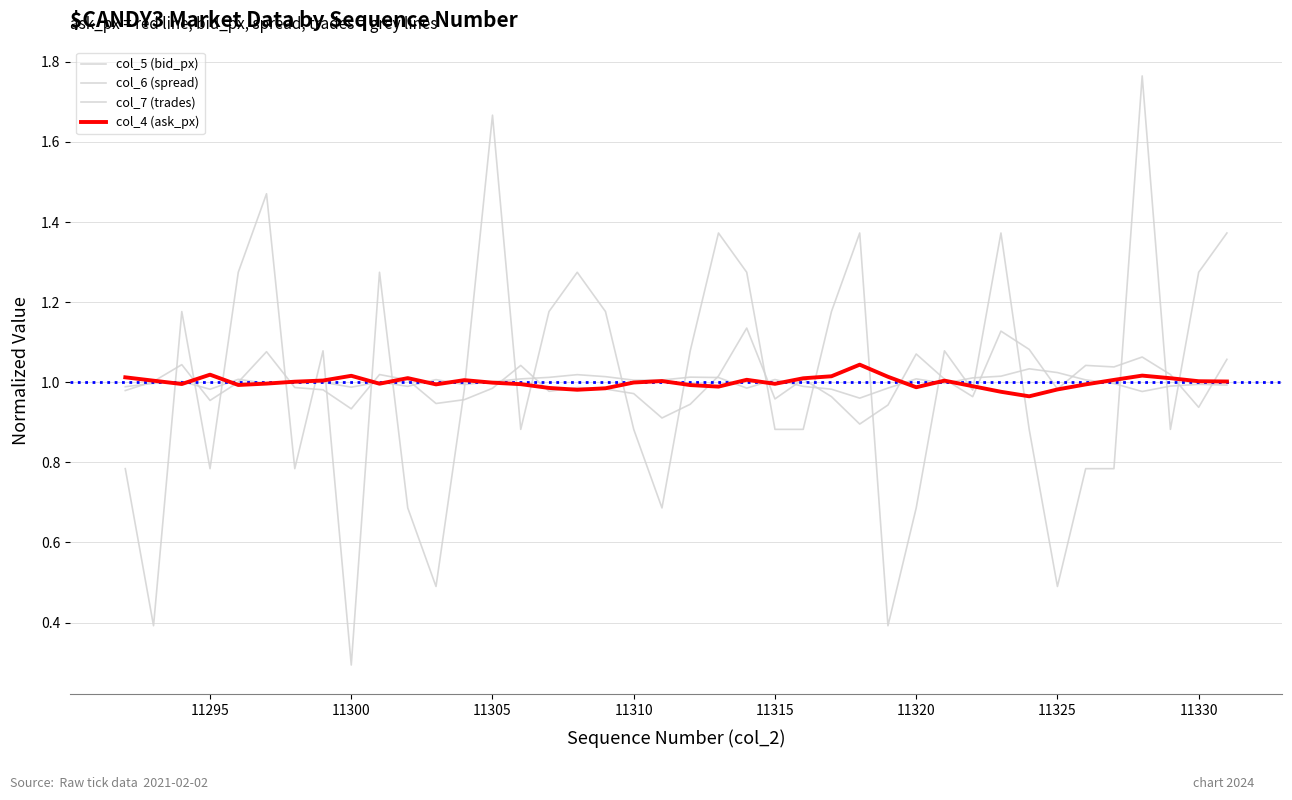

Does the chart have visible grid lines?

Yes